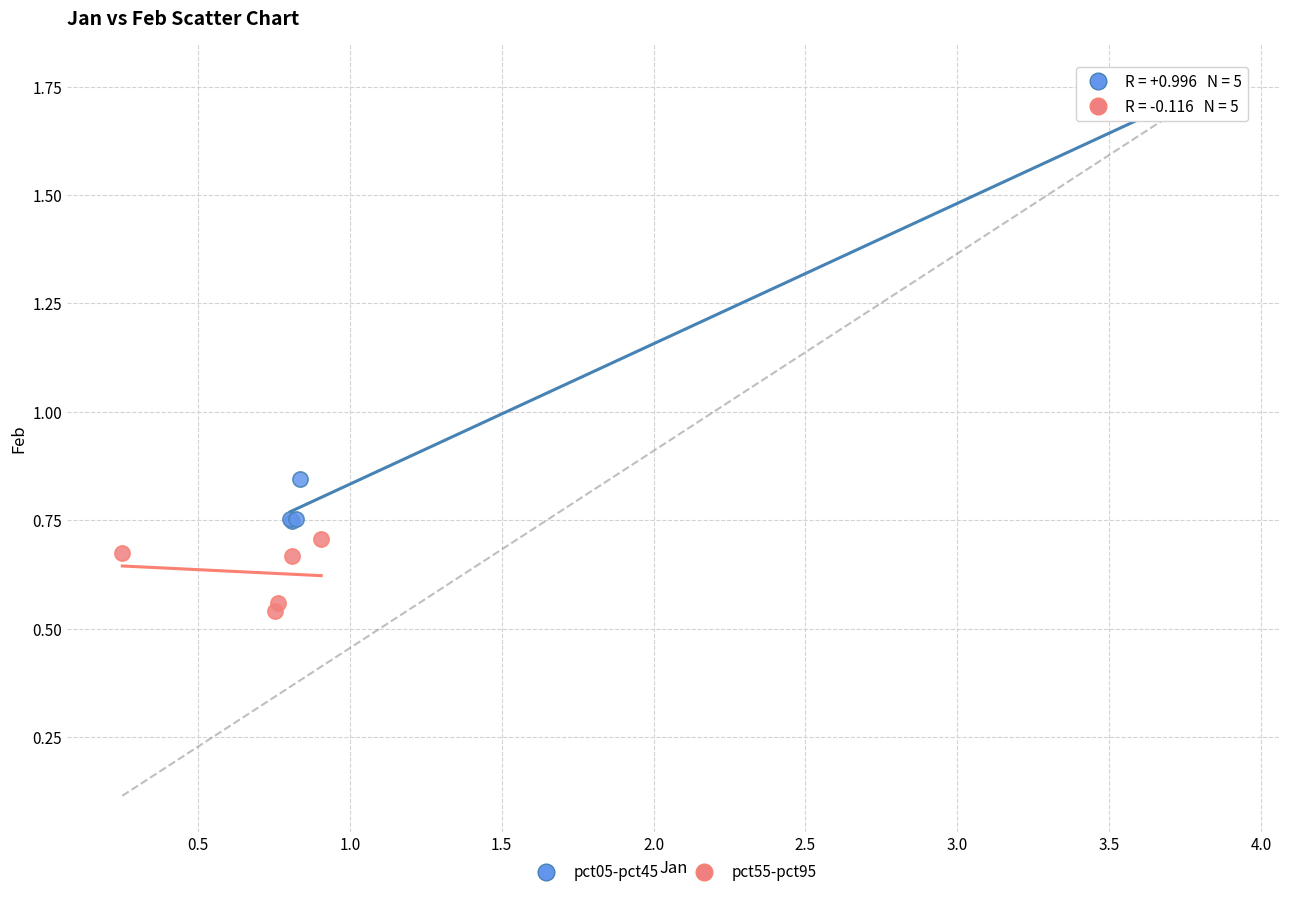

Which series contains the highest Y value?

pct05-pct45